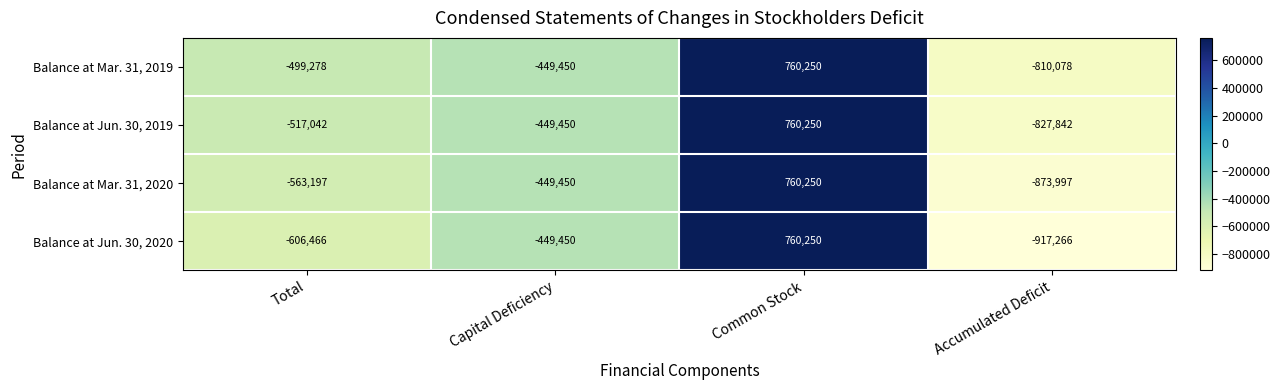

What is the difference between the maximum and minimum values in the Balance at Mar. 31, 2020 series?

1634247